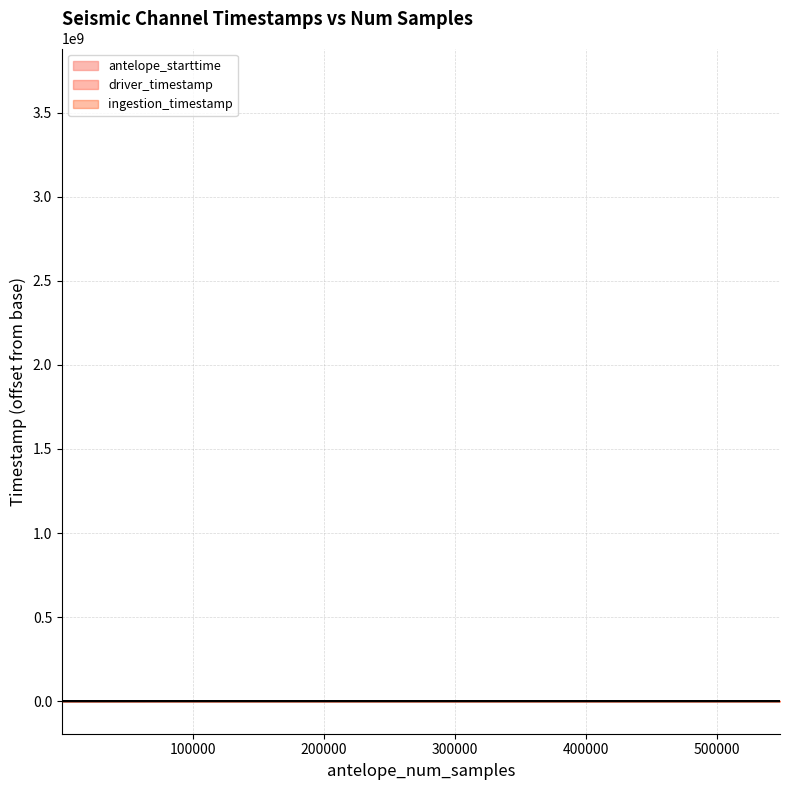

Does the chart display data point markers on the line(s)?

No